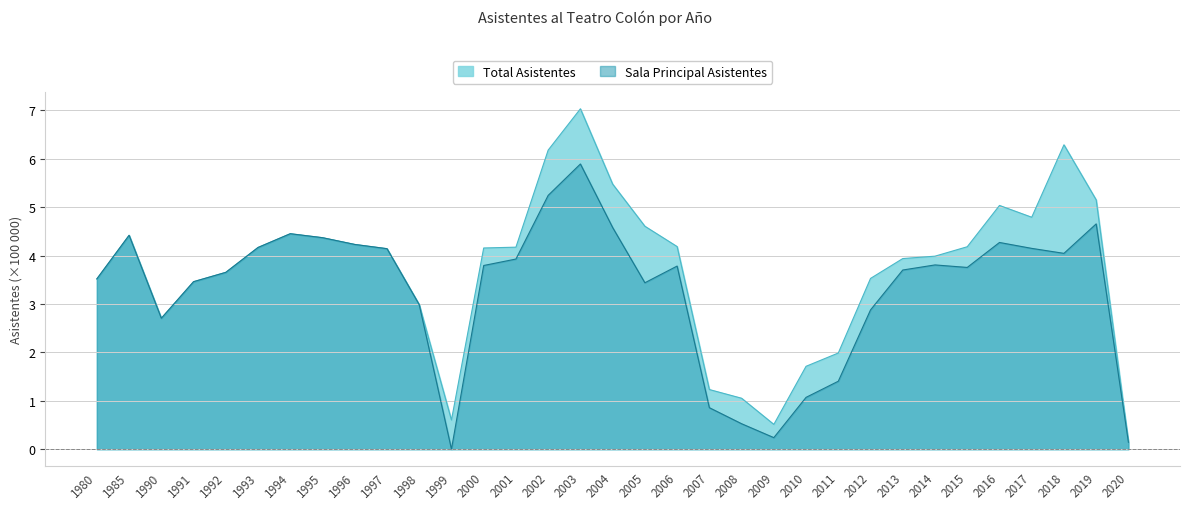

Reading left to right, transcribe all the data shown in this chart.

Sala Principal Asistentes: 3.5	4.4	2.7	3.5	3.7	4.2	4.5	4.4	4.2	4.1	3.0	0.0	3.8	3.9	5.2	5.9	4.6	3.4	3.8	0.9	0.5	0.2	1.1	1.4	2.9	3.7	3.8	3.8	4.3	4.1	4.0	4.7	0.1
Total Asistentes: 3.5	4.4	2.7	3.5	3.7	4.2	4.5	4.4	4.2	4.1	3.0	0.6	4.2	4.2	6.2	7.0	5.5	4.6	4.2	1.2	1.1	0.5	1.7	2.0	3.5	3.9	4.0	4.2	5.0	4.8	6.3	5.2	0.1